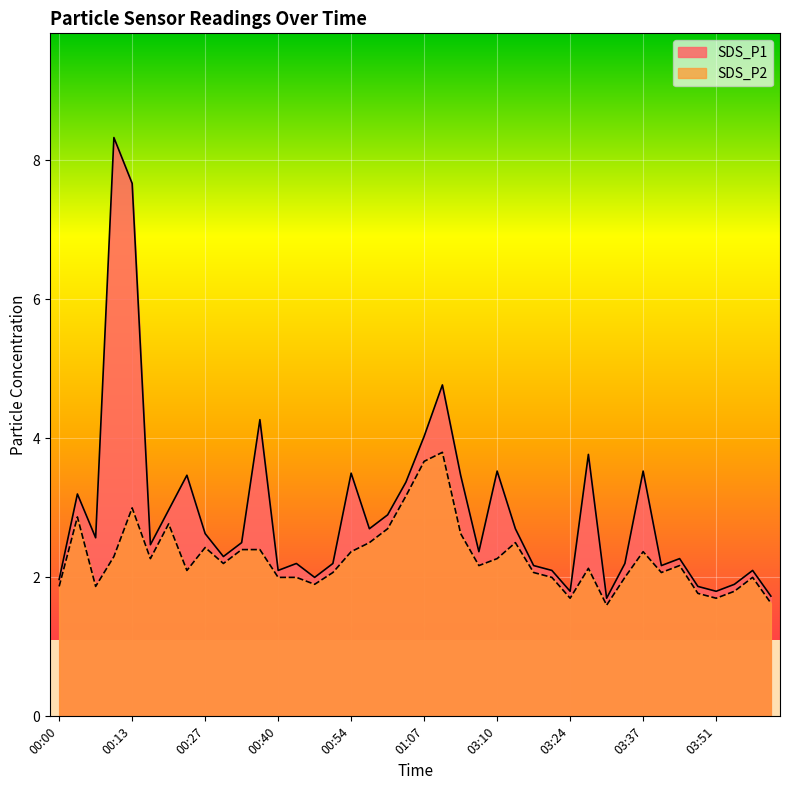

At which label does SDS_P1 reach its peak?

00:10